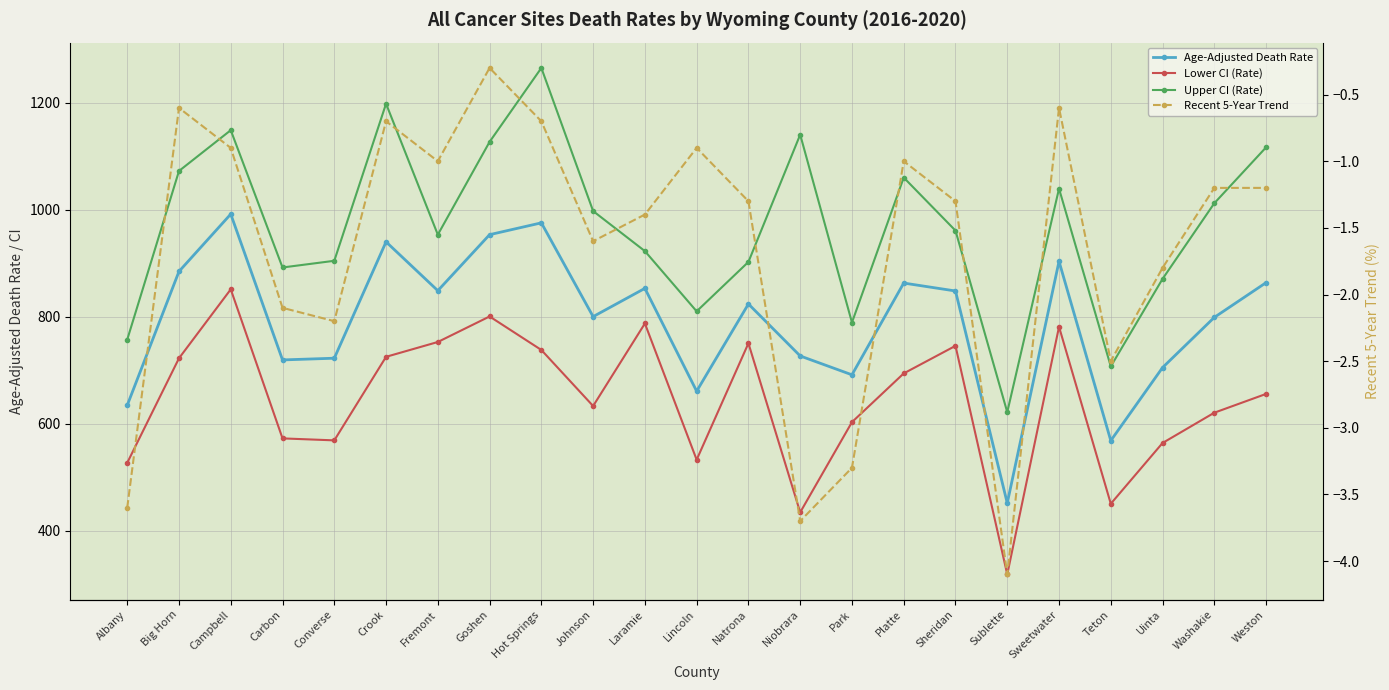

What is the sum of the Age-Adjusted Death Rate values at Crook and Hot Springs?

1914.9